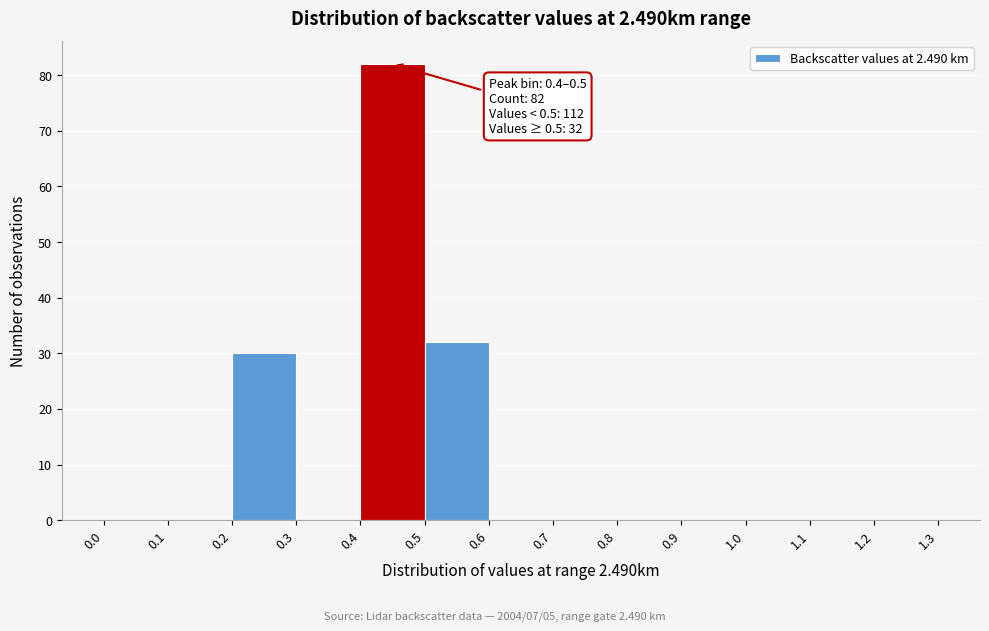

Over which range of the x-axis is the bar tallest?

0.4 to 0.5